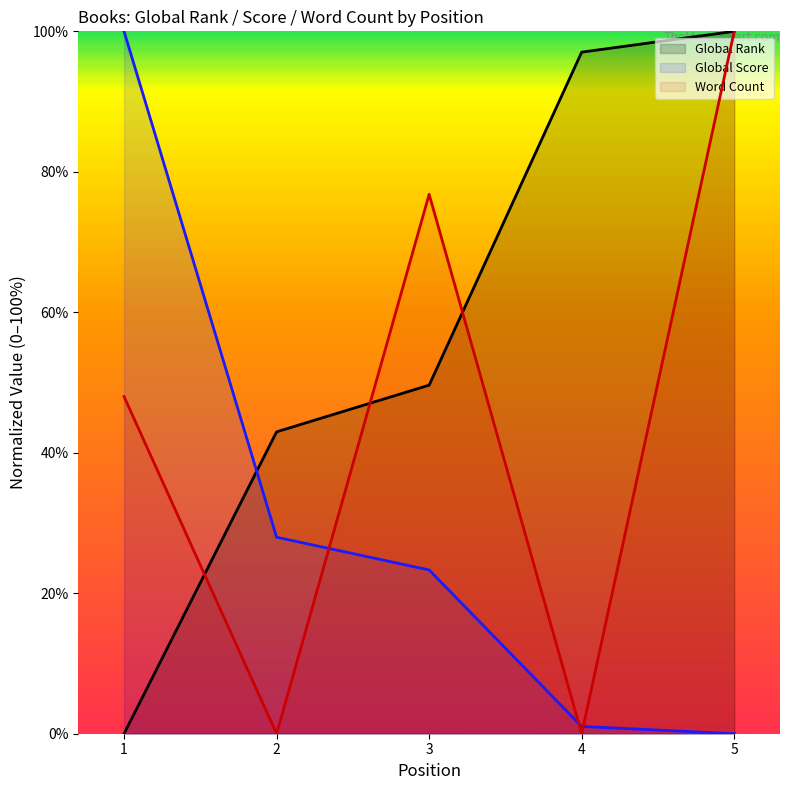

Rank the series by their average value, from highest to lowest.

Global Rank, Word Count, Global Score